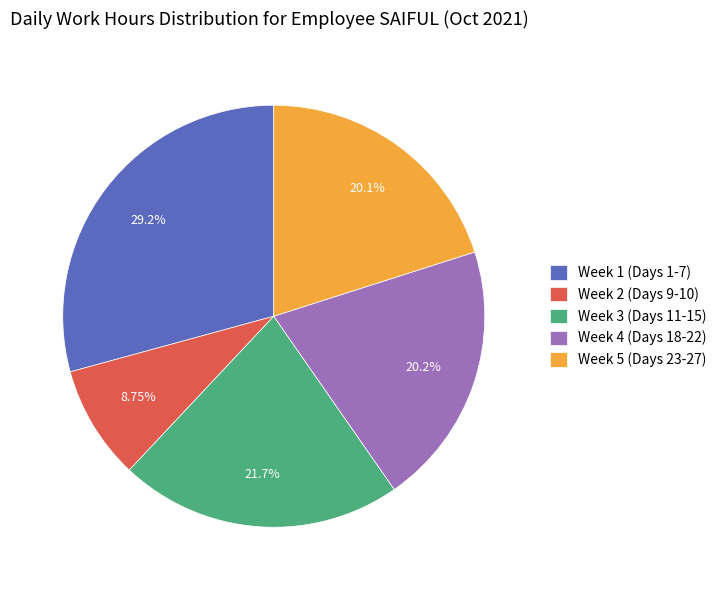

Count the number of slices in the pie.

5